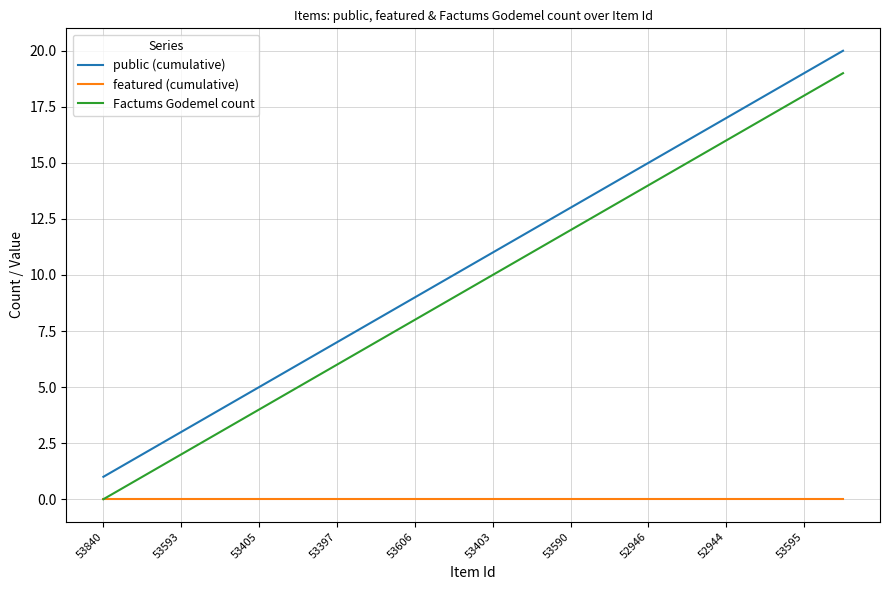

True or false: Factums Godemel count has more than 2 interior local peaks.

False